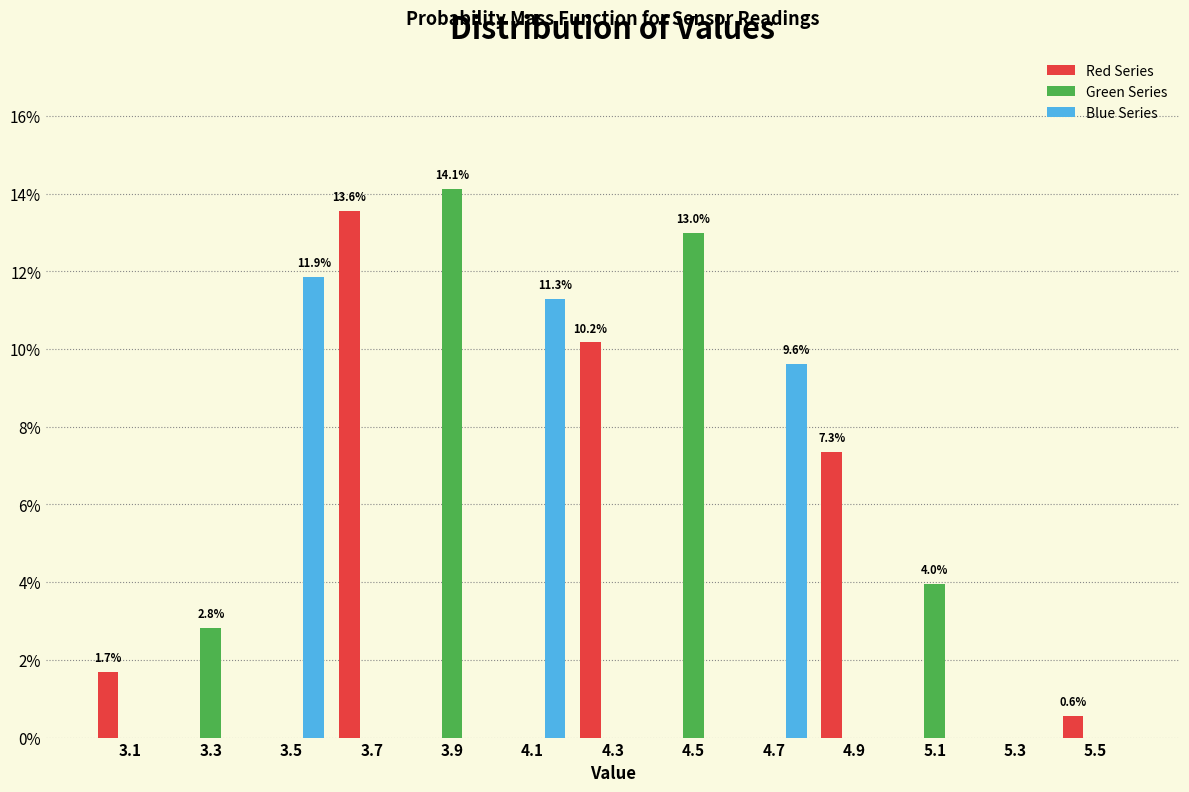

In the Red Series series, which range on the x-axis has the tallest bar?

3.6 to 3.8